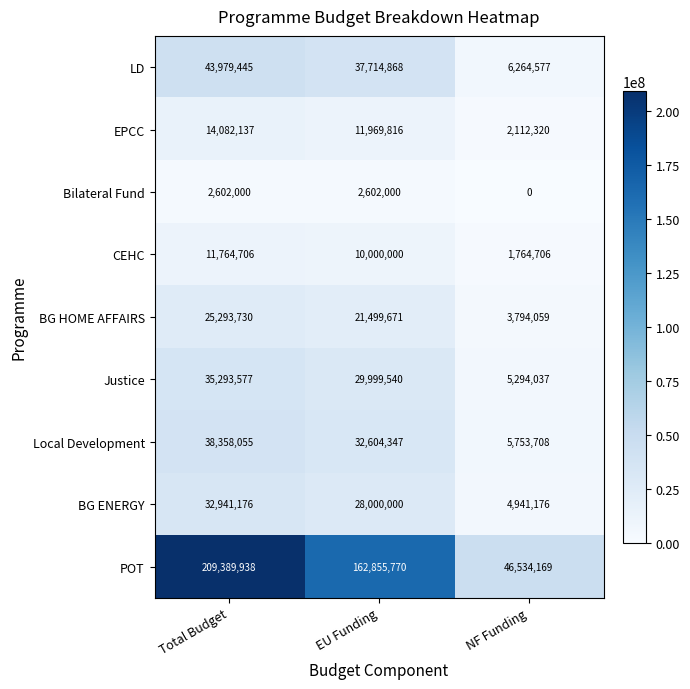

How many data points does each series have?

3